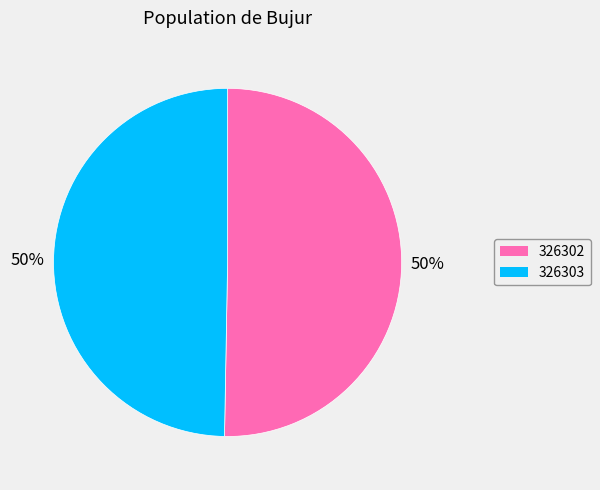

To the nearest percent, what portion does 326303 represent?

50%